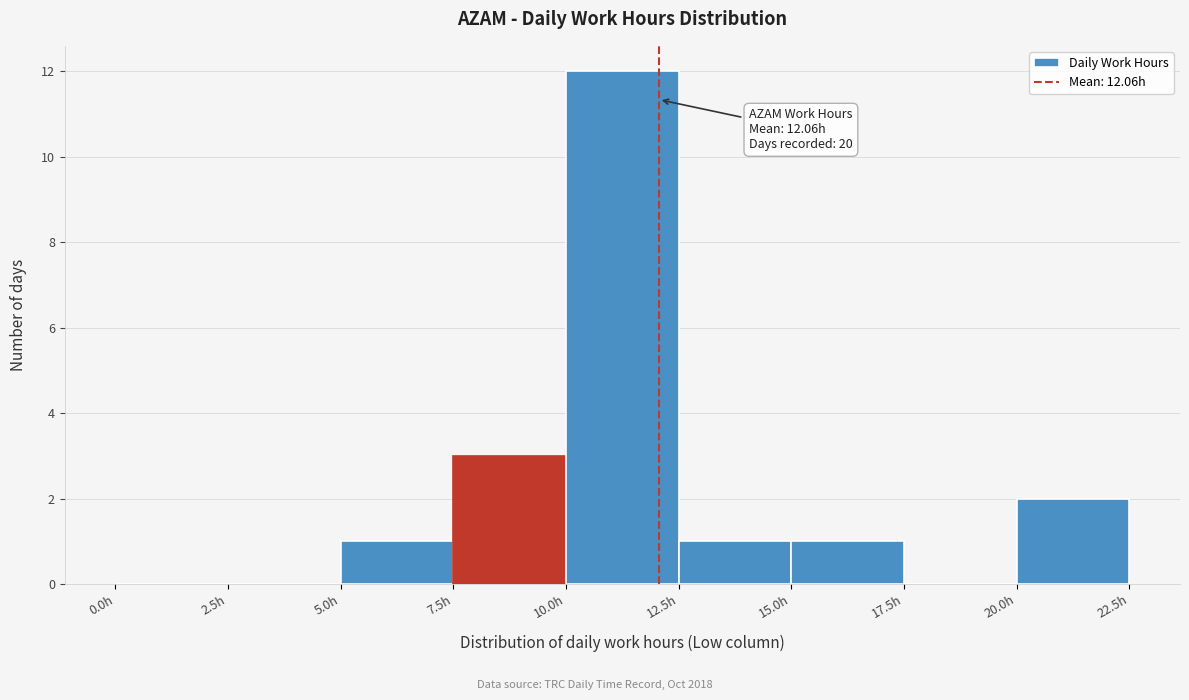

Which range on the x-axis has the tallest bar?

10.0 to 12.5